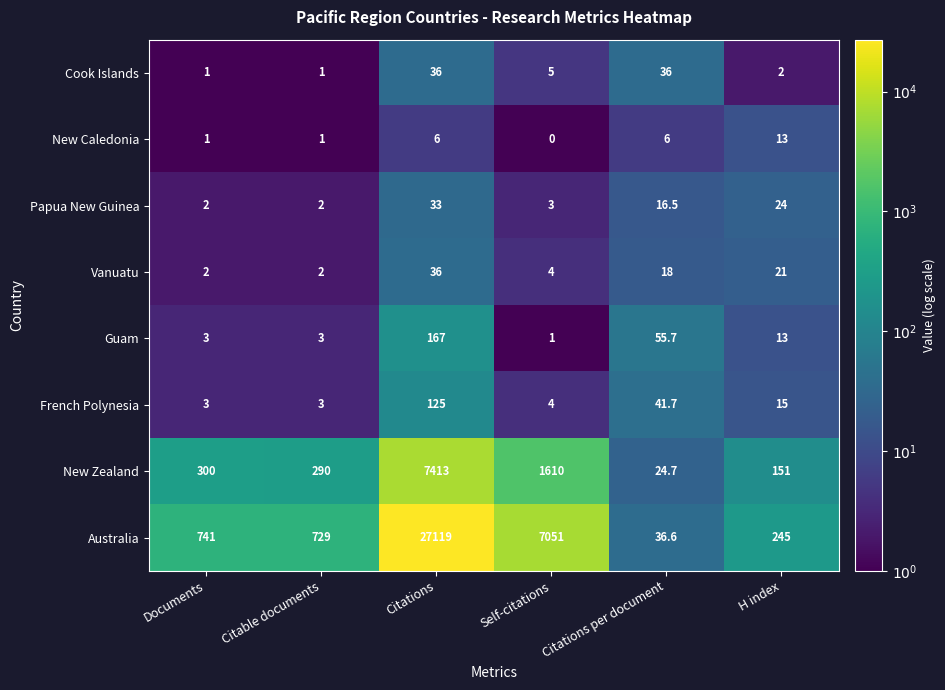

What is the spread (max minus min) of values at Documents?

740.0